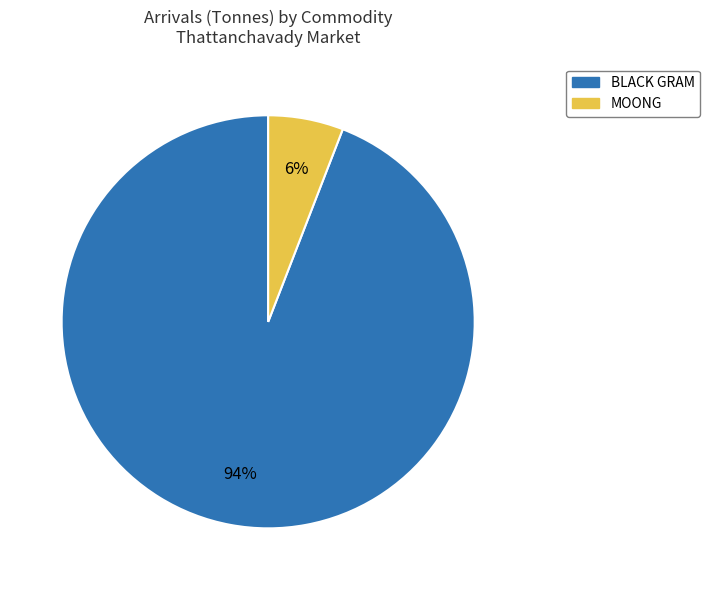

To the nearest percent, what is the average slice percentage?

50%